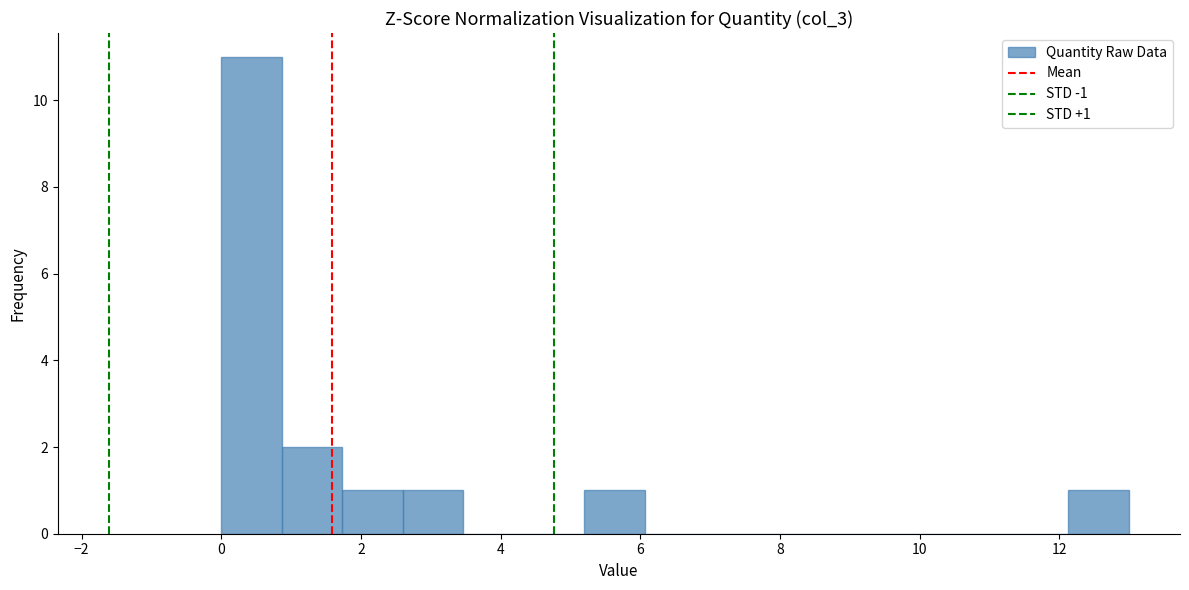

Over which range of the x-axis is the bar tallest?

0.0 to 0.8